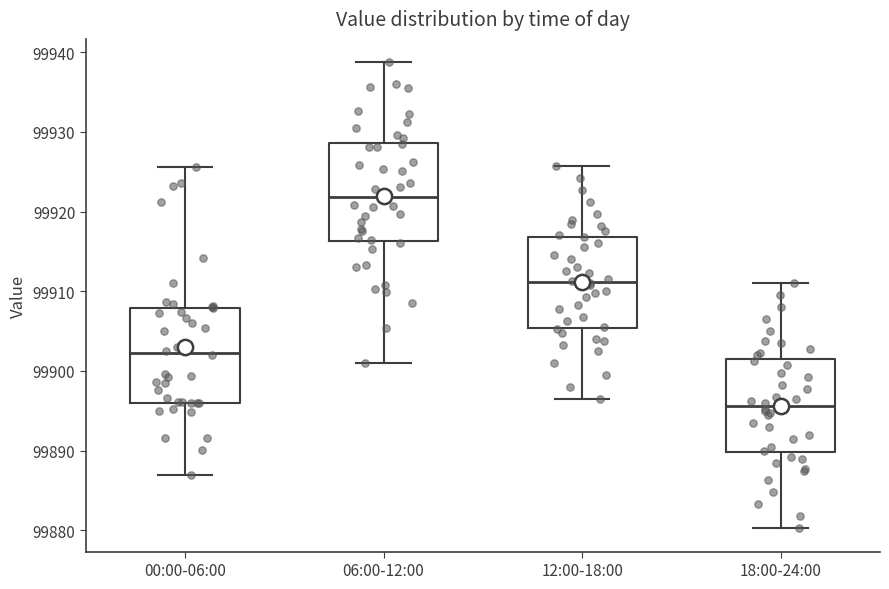

Where does the upper whisker of the box for 06:00-12:00 end on the y-axis? The values are not printed on the chart, so give them approximately, as read against the axis.

99939